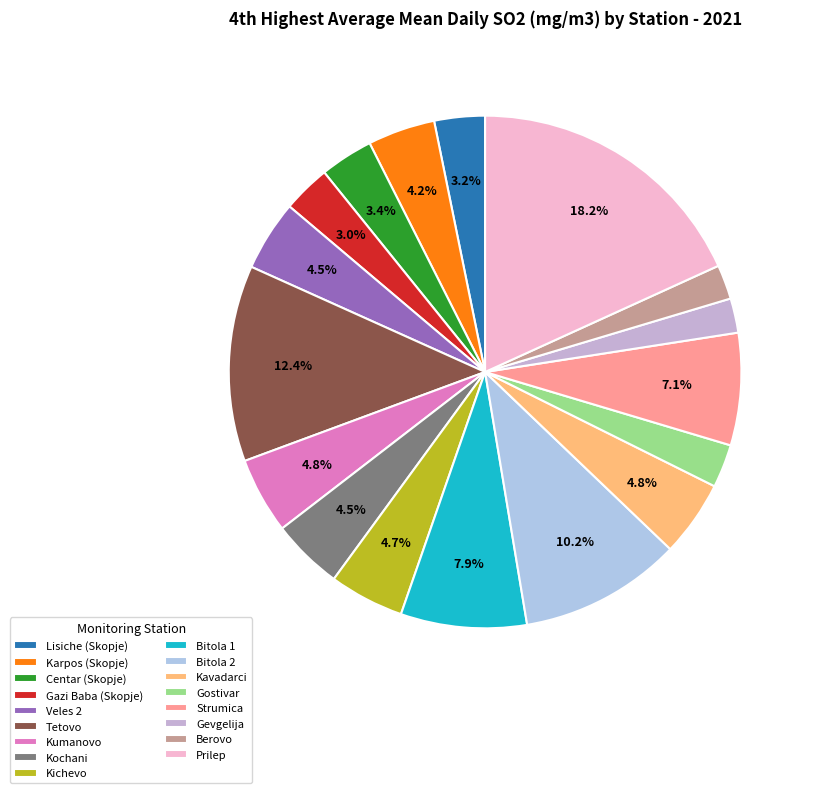

Is it true that Kochani is 16% of the pie?

False